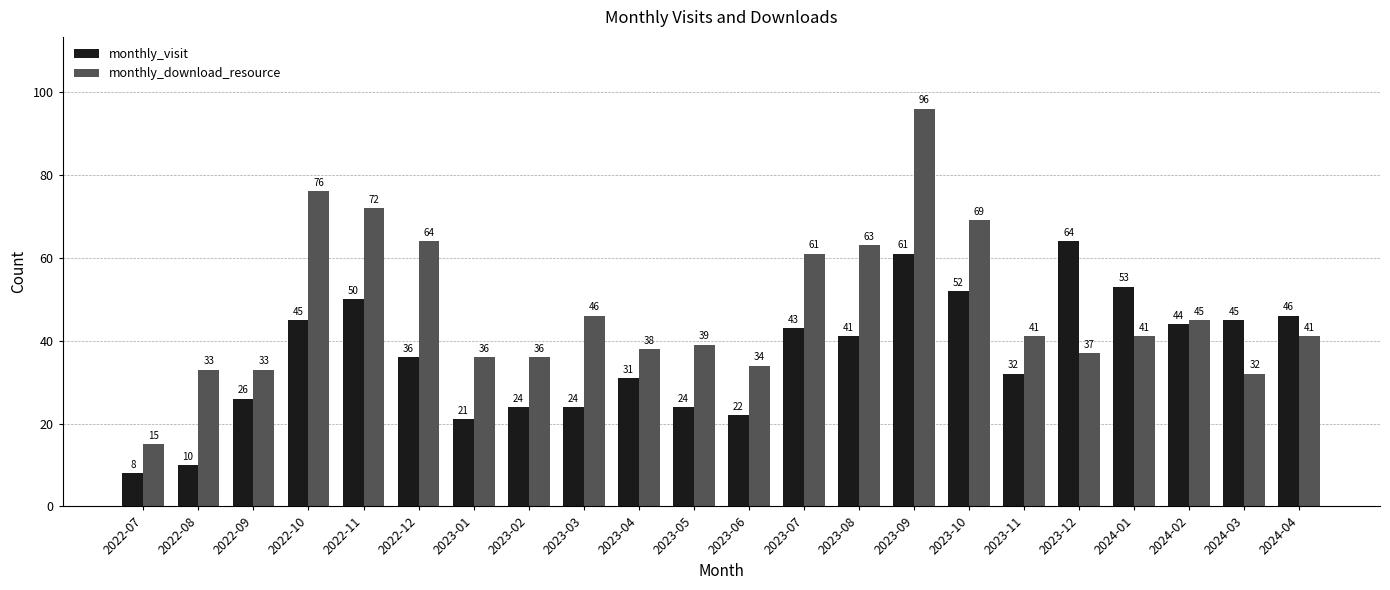

Which series has the widest spread of values?

monthly_download_resource